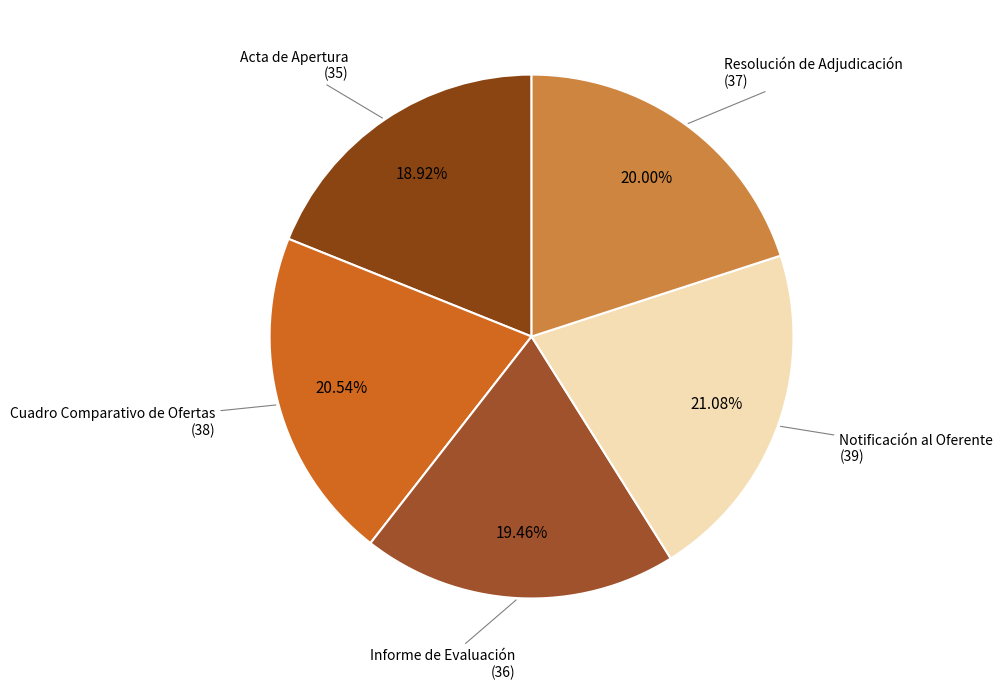

What is the largest slice in the pie chart?

Notificación al Oferente